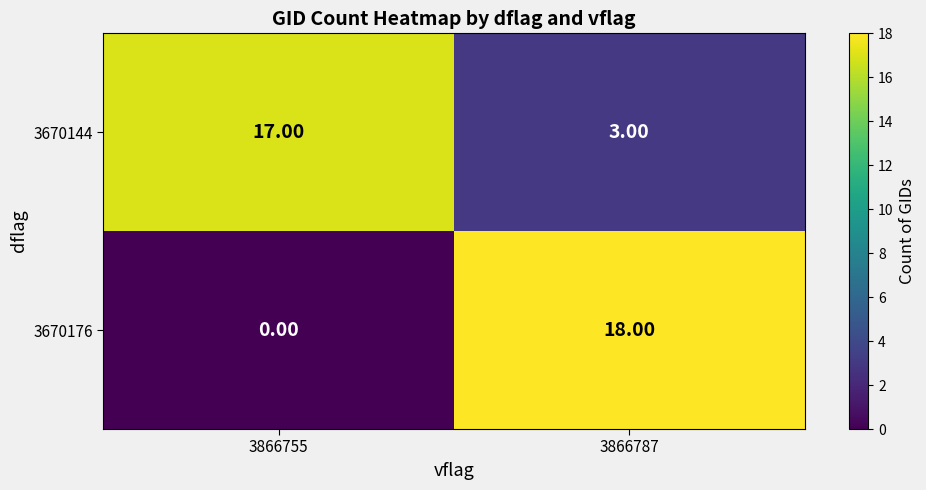

List the labels in order of 3670144 value, smallest first.

3866787, 3866755